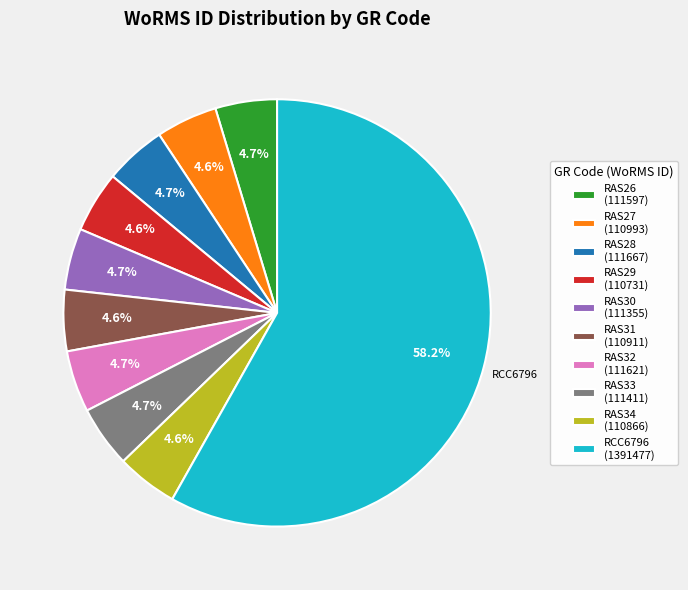

What percentage do RCC6796 and RAS33 together represent?

62.8%